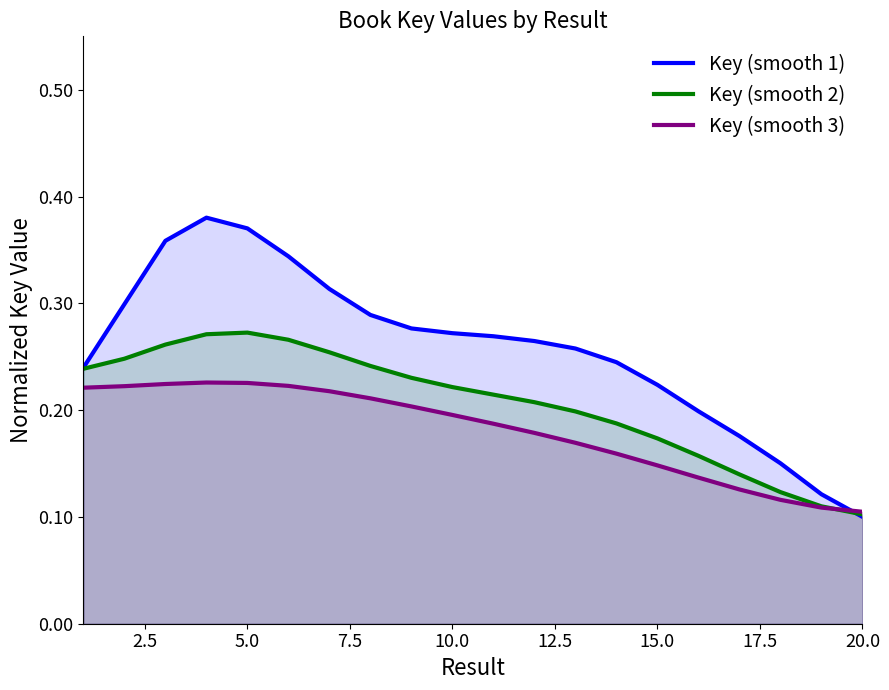

Count the Key (smooth 1) values in the range 0 to 1.

20